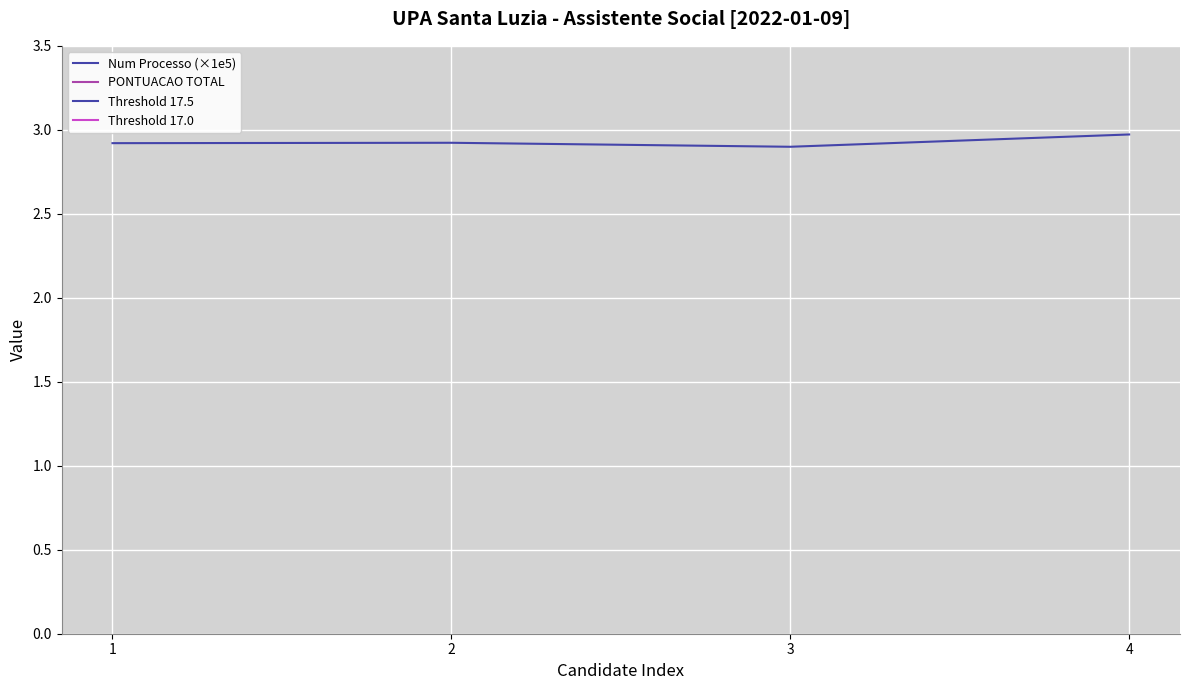

Which series has the largest range (max minus min)?

PONTUACAO TOTAL